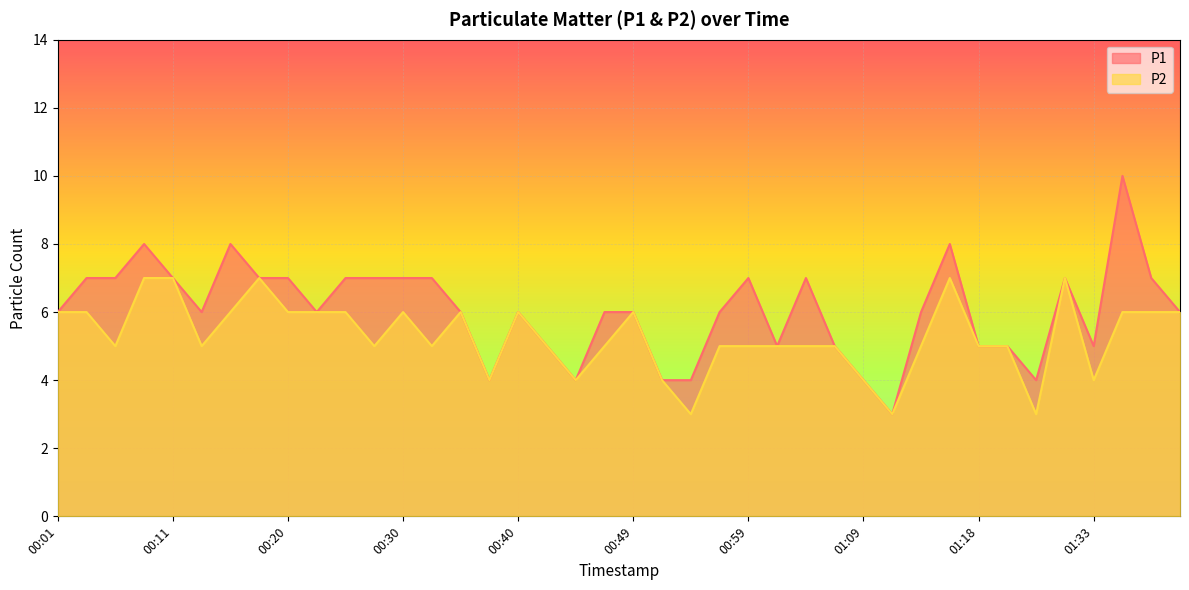

The P1 series shows 4 at 01:28. True or false?

True